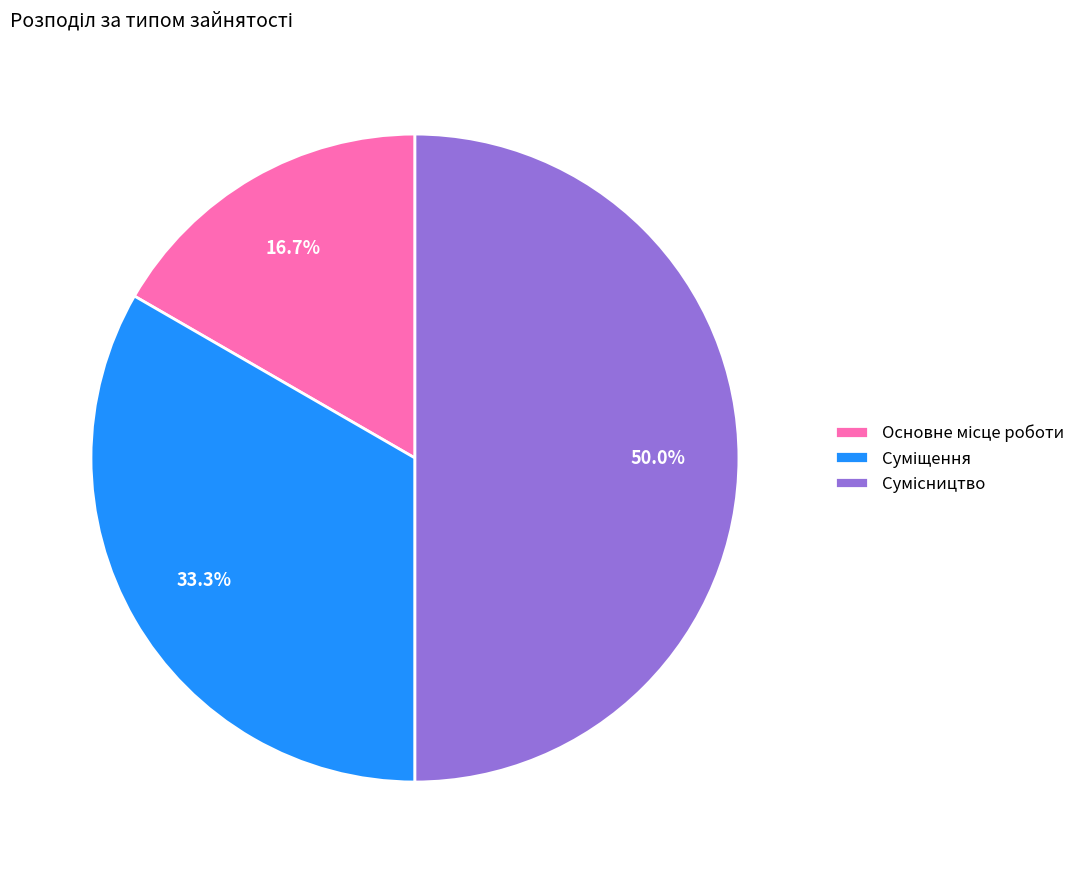

Is the sum of Суміщення and Сумісництво greater than half?

Yes